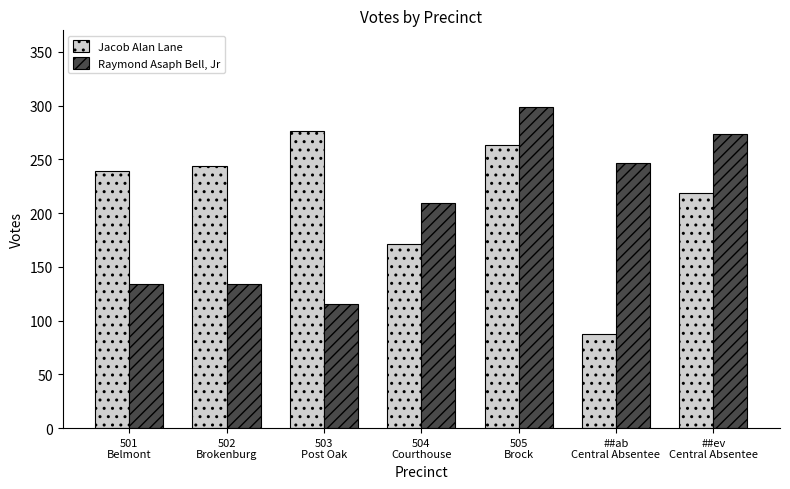

At how many categories does at least one series exceed 143?

7